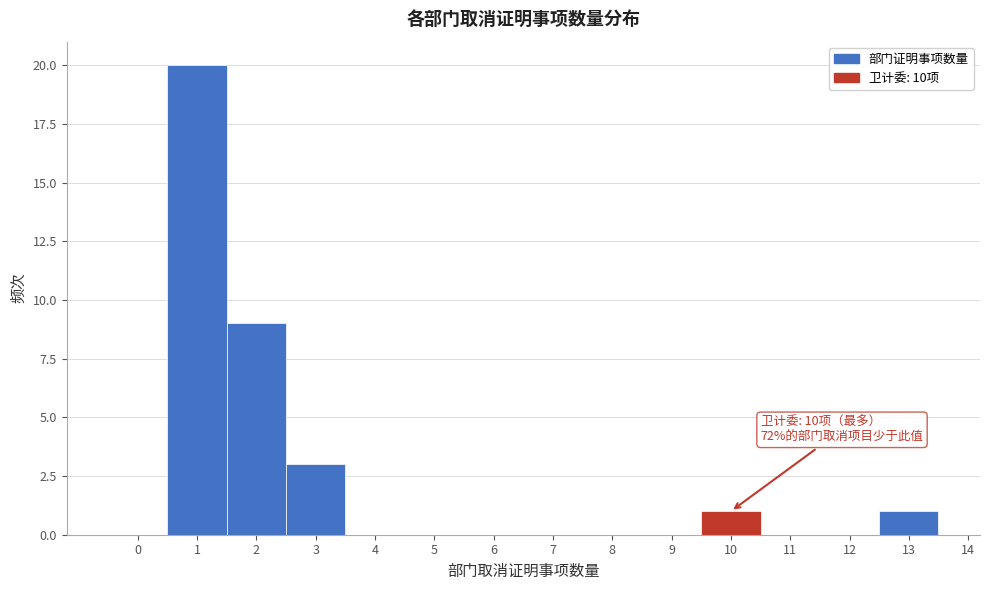

Over which range of the x-axis is the bar tallest?

0.5 to 1.5